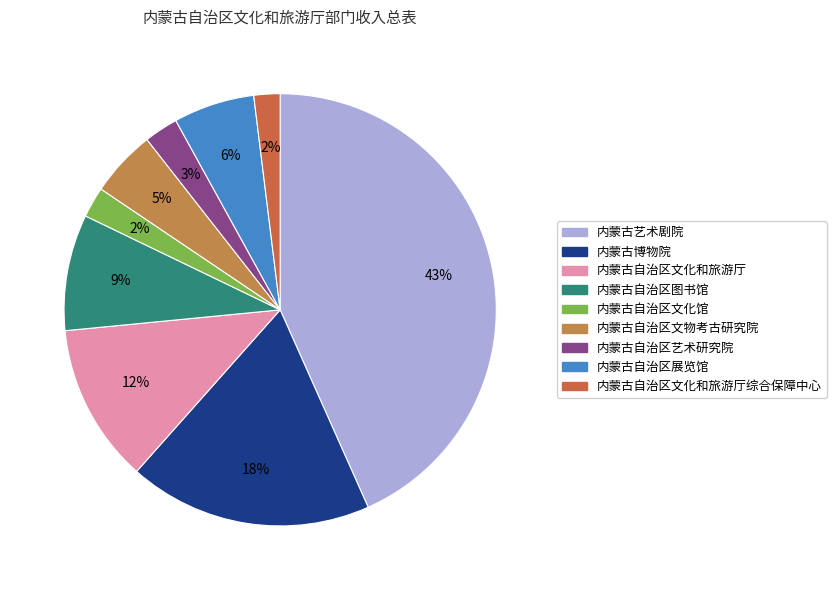

How many slices are in this pie chart?

9